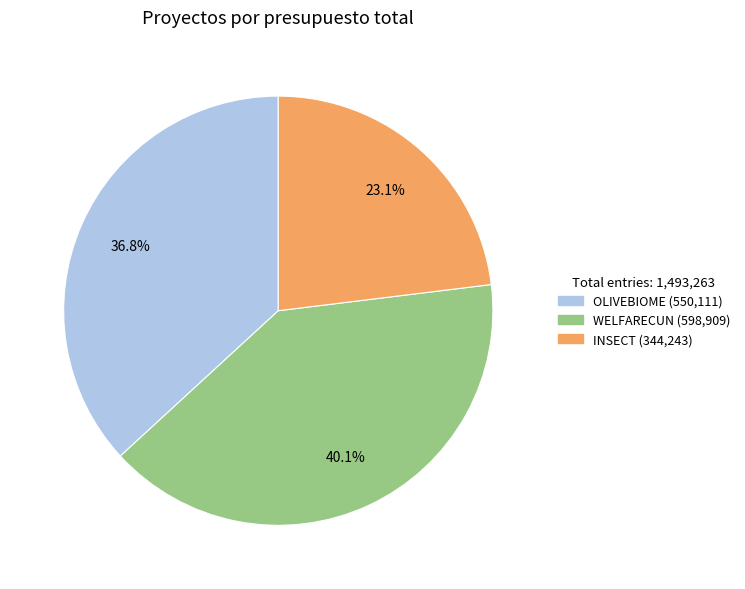

What percentage is NOT represented by OLIVEBIOME?

63.2%